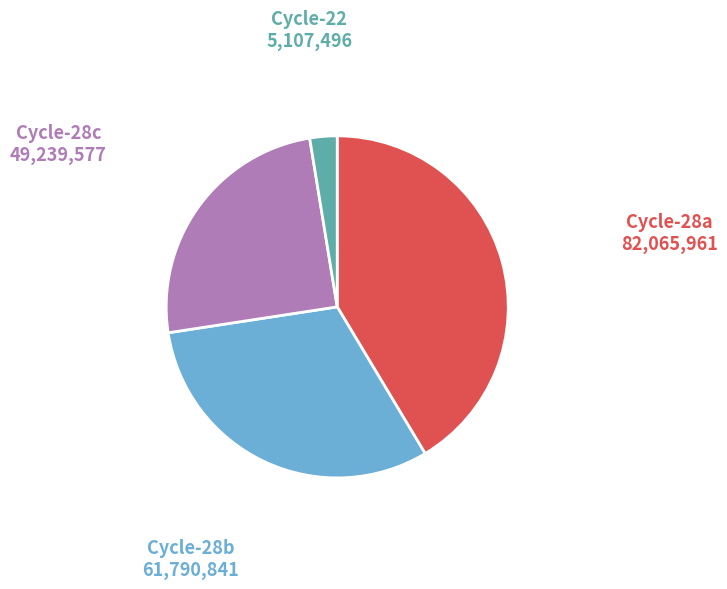

Does any single category account for the majority?

No